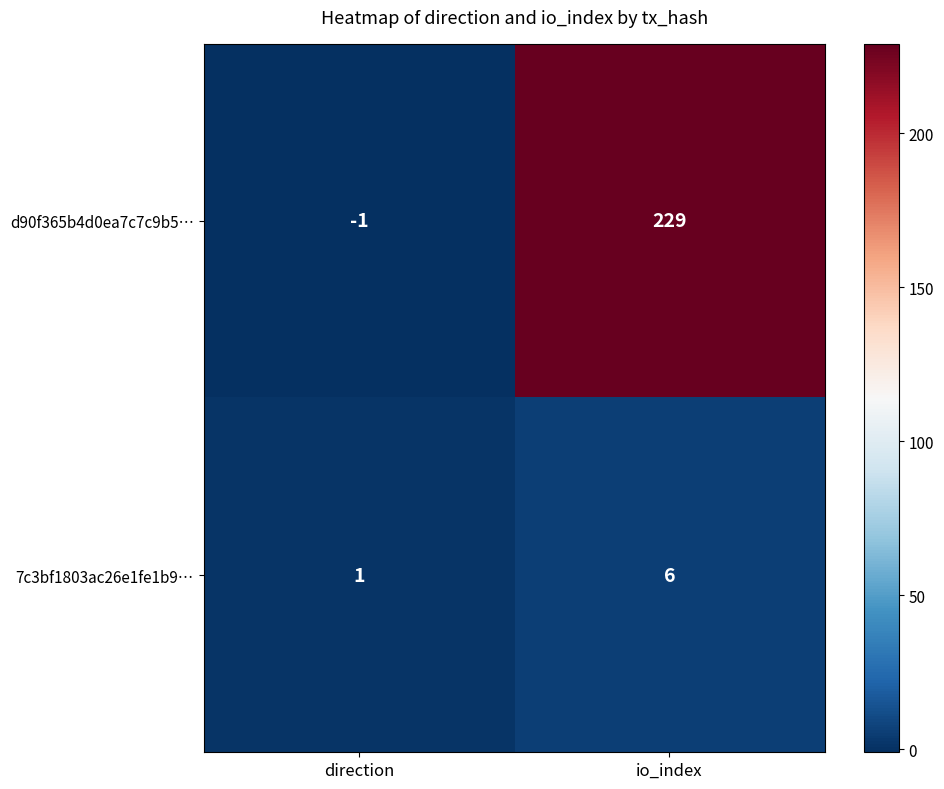

Rank the categories by d90f365b4d0ea7c7c9b5… value from lowest to highest.

direction, io_index